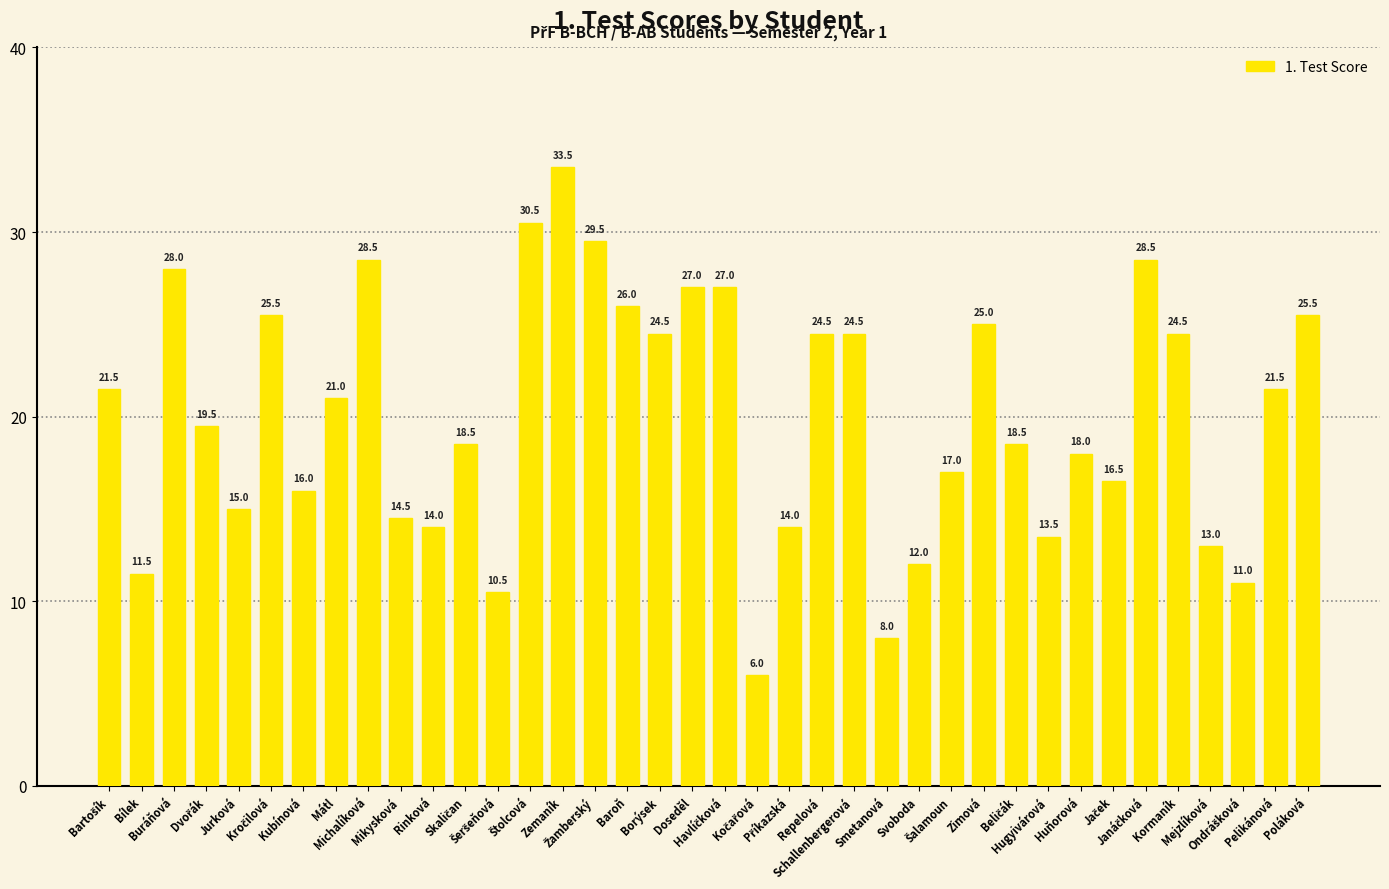

What is the minimum value shown in the chart?

6.0